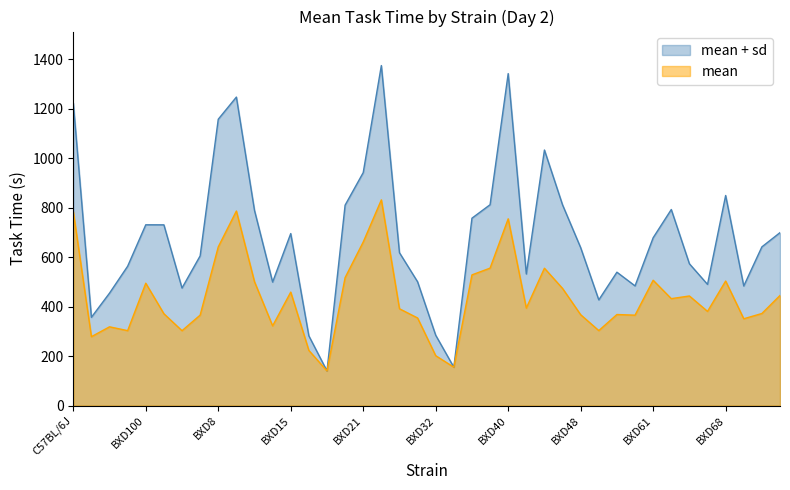

What is the greatest value displayed?

1373.8